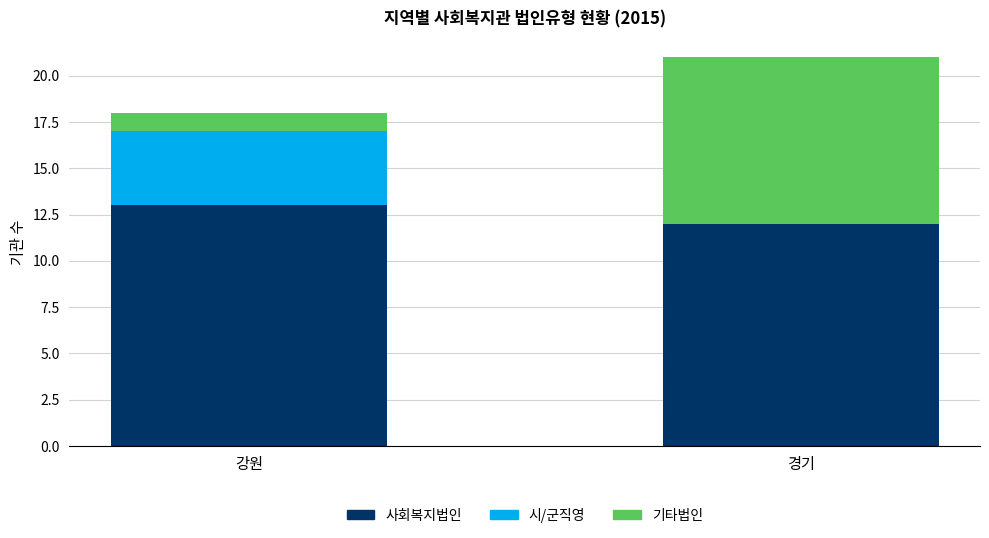

At which category is the sum across all series the highest?

경기